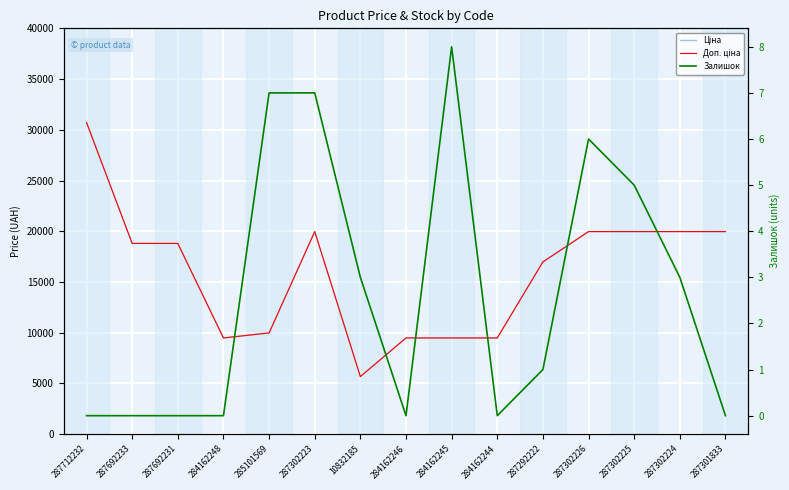

What is the label of the 7th point from the right?

284162245